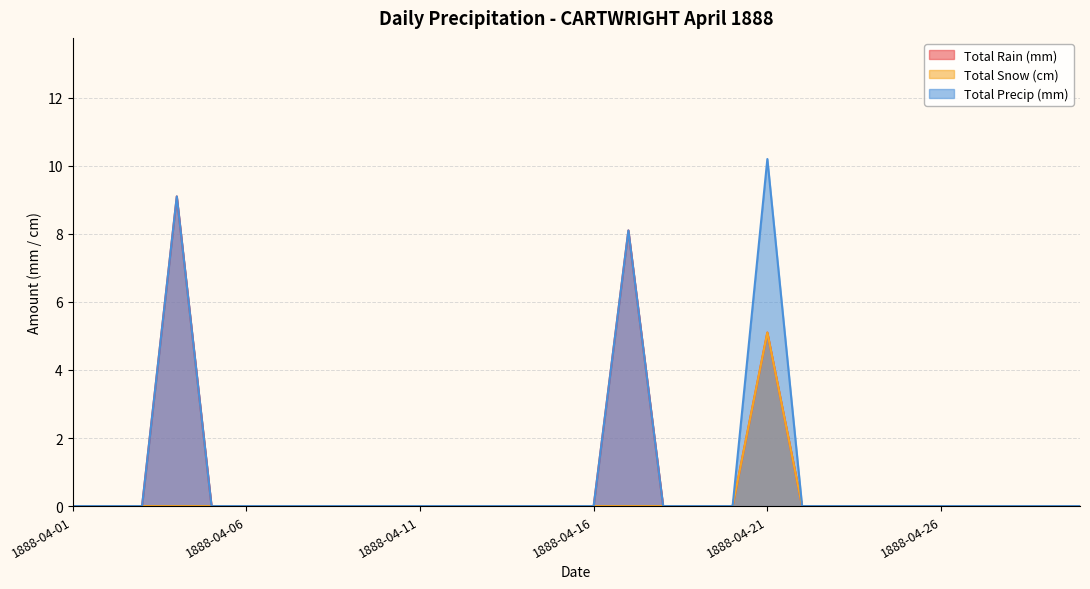

Which series has the largest range (max minus min)?

Total Precip (mm)